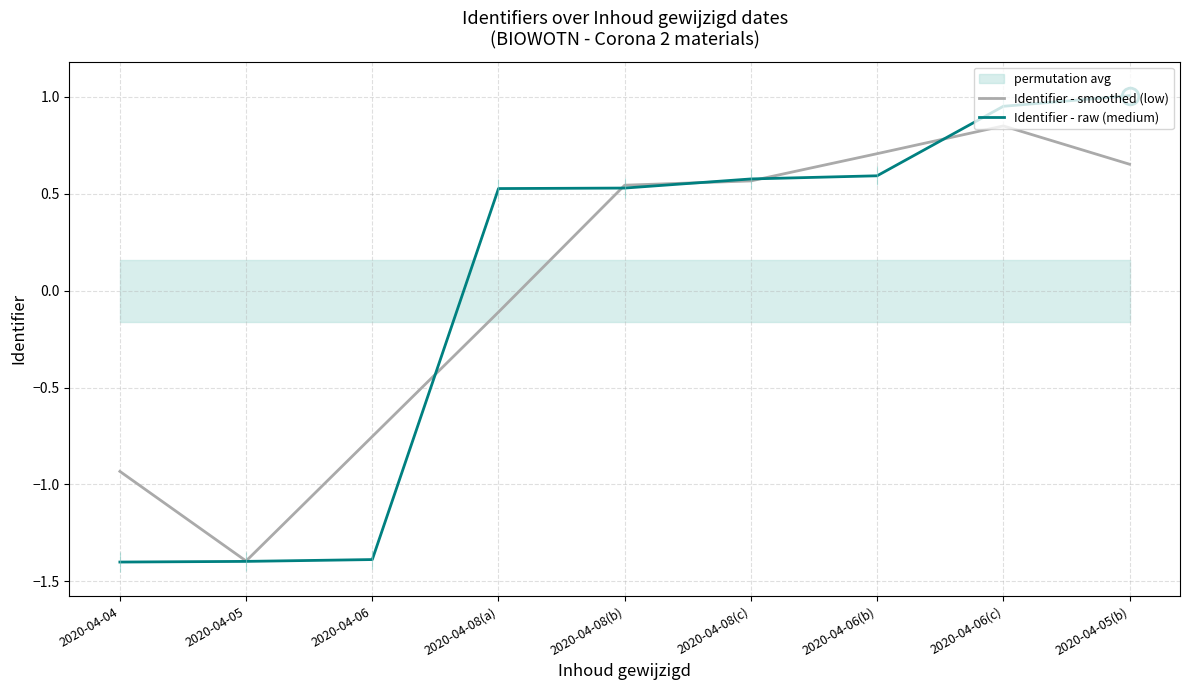

How many categories are shown in the chart?

9